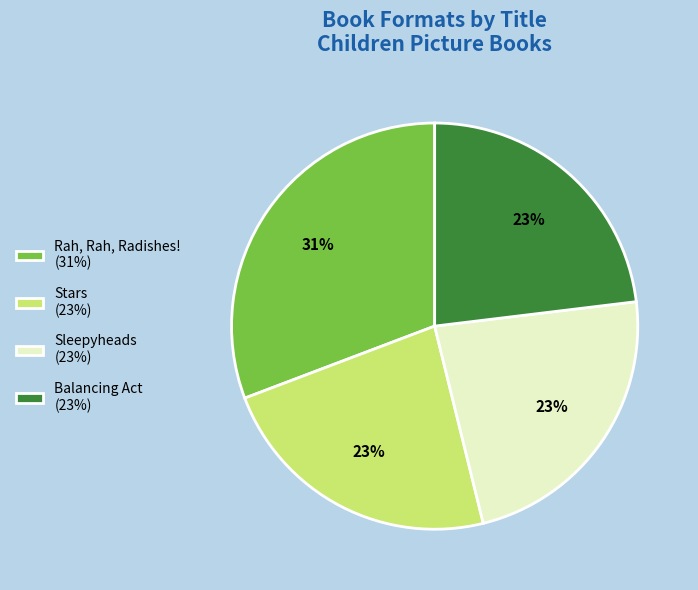

Is the sum of Stars (23%) and Sleepyheads (23%) greater than half?

No